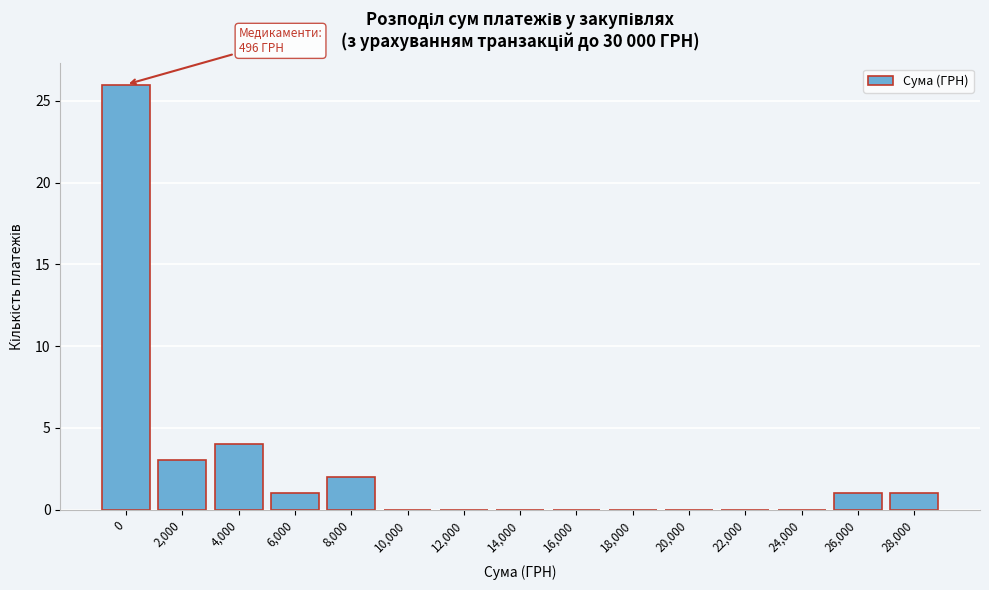

Reading right to left, what are all the values shown in this chart?

28,000=1	26,000=1	24,000=0	22,000=0	20,000=0	18,000=0	16,000=0	14,000=0	12,000=0	10,000=0	8,000=2	6,000=1	4,000=4	2,000=3	0=26